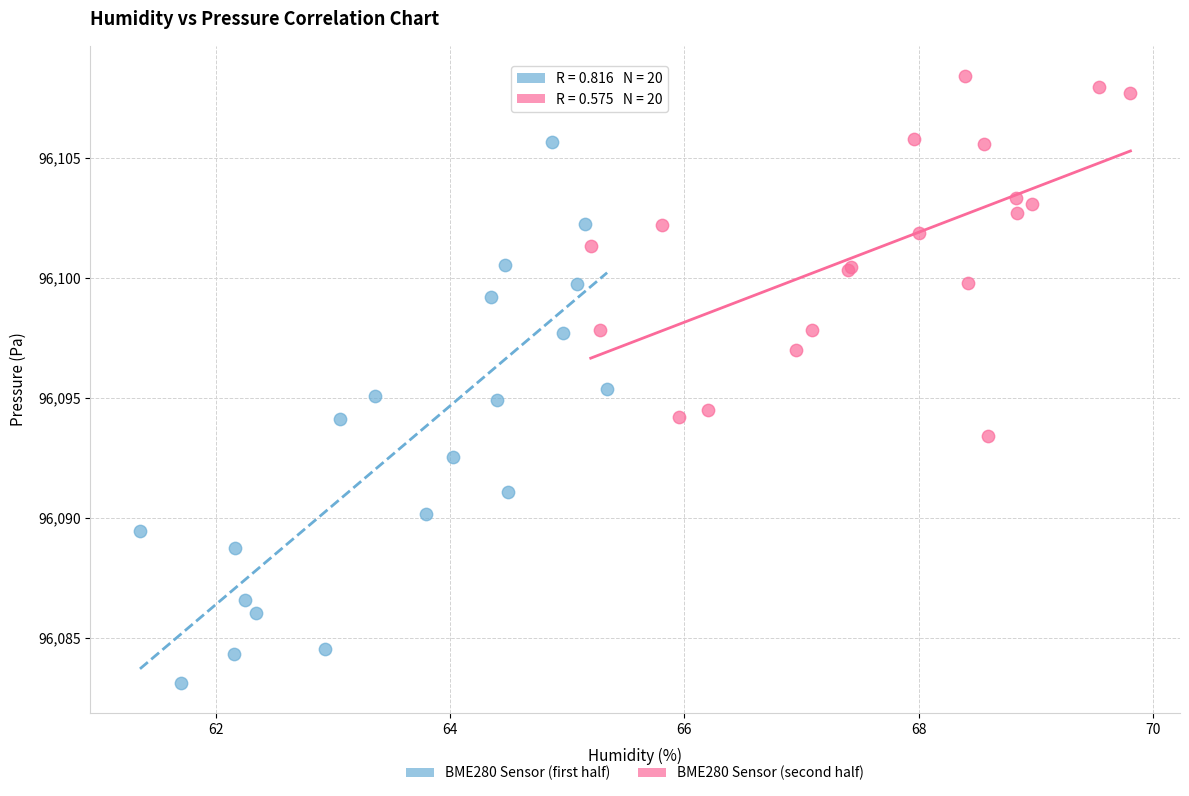

Which series has the widest spread of Y values?

BME280 Sensor (first half)